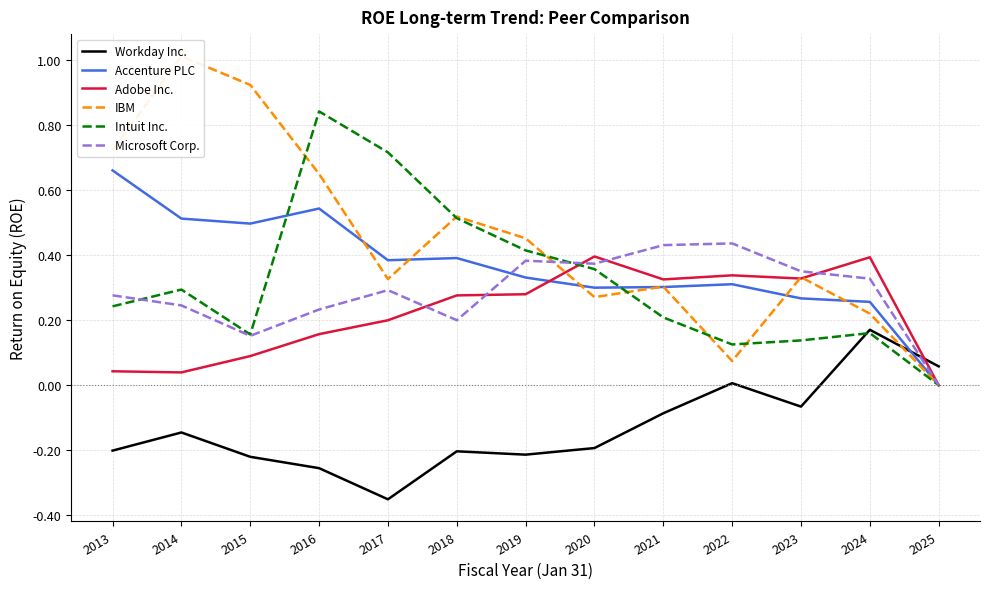

Is it true that IBM equals 0.3 at 2016?

False